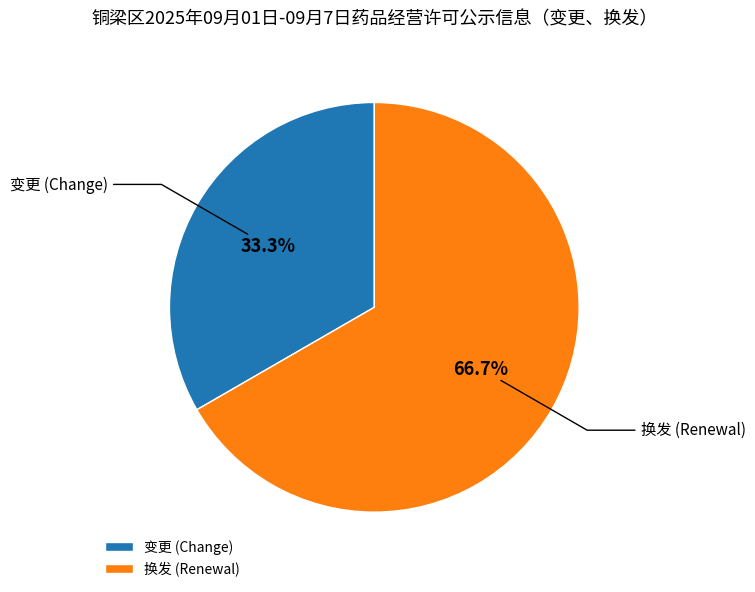

Combined, do 换发 and 变更 account for over 50%?

Yes